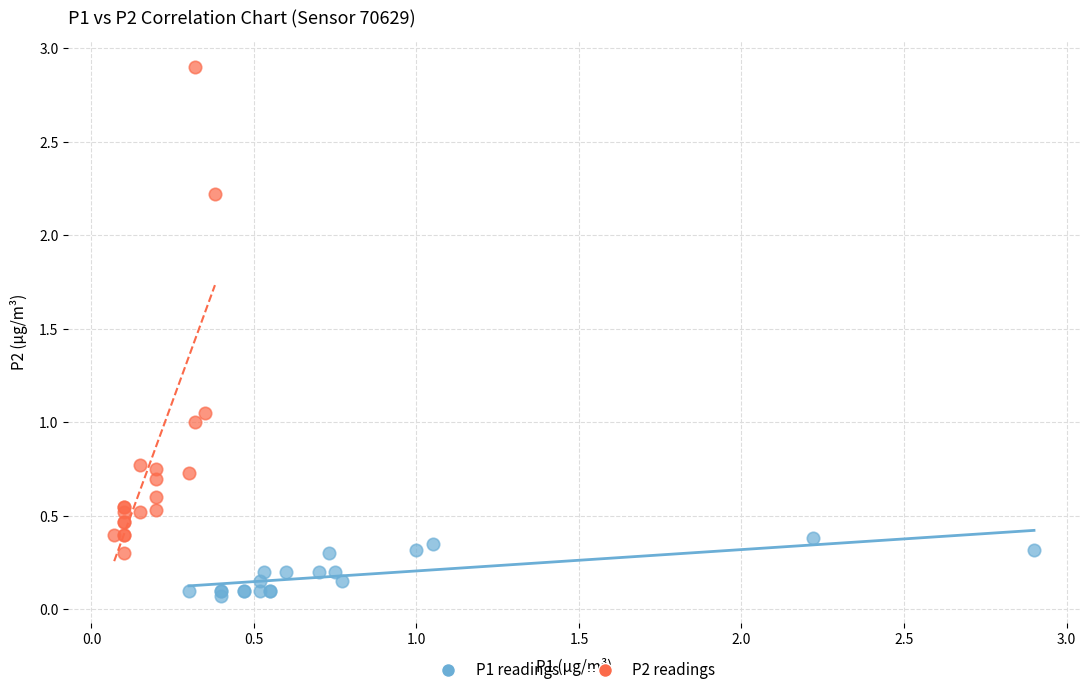

What are all the series names shown in the legend?

P1 readings, P2 readings